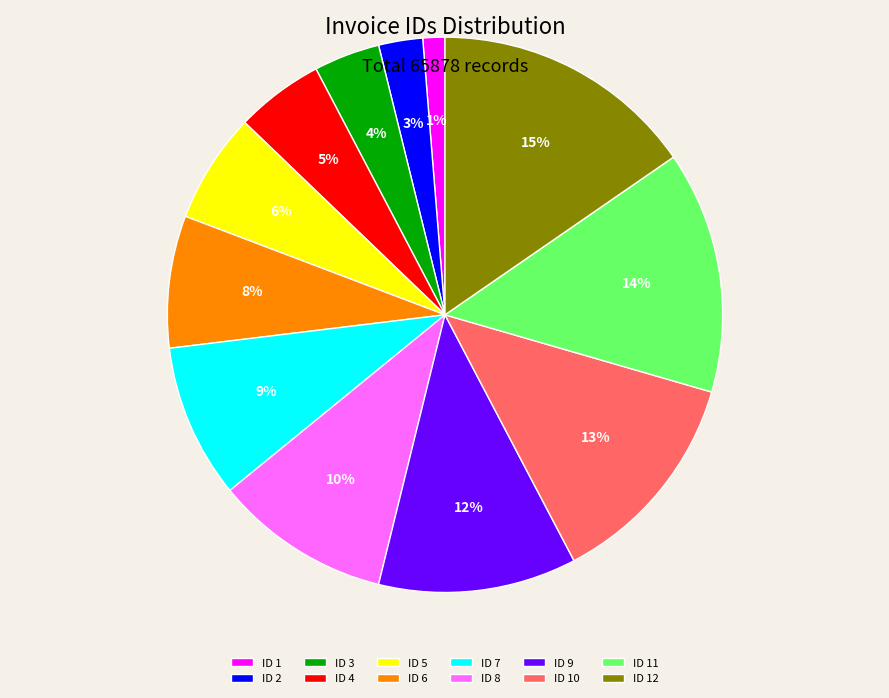

How many segments does this pie chart have?

12